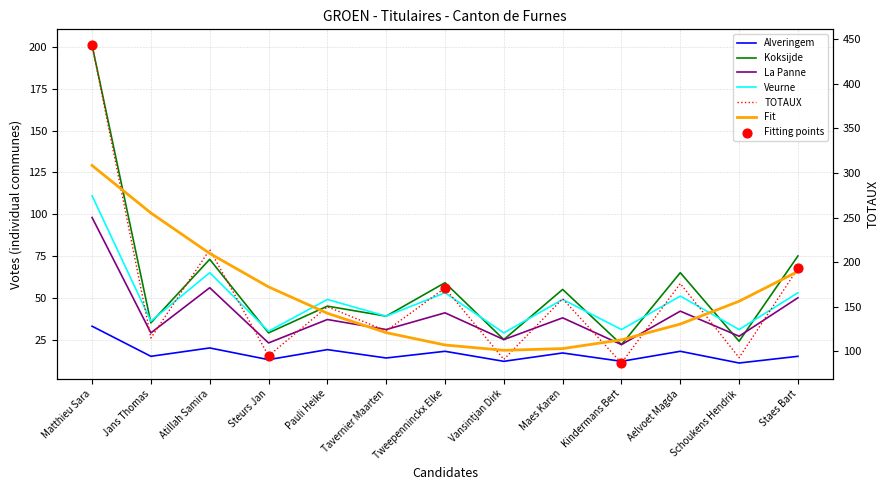

At which category is the sum across all series the highest?

Matthieu Sara